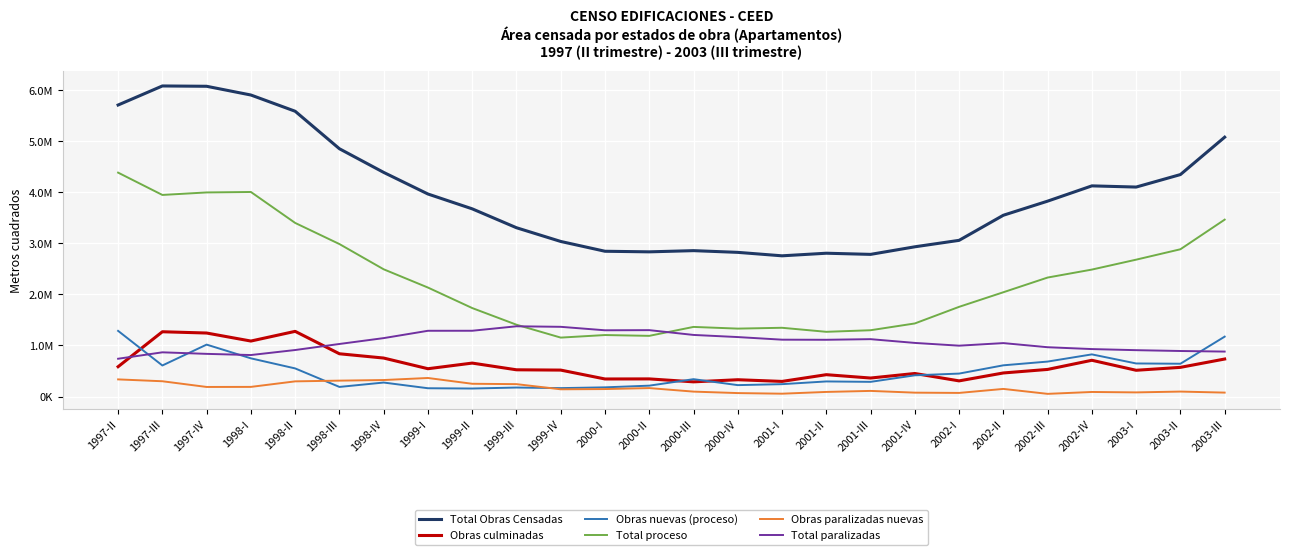

What are all the series names shown in the legend?

Total Obras Censadas, Obras culminadas, Obras nuevas (proceso), Total proceso, Obras paralizadas nuevas, Total paralizadas